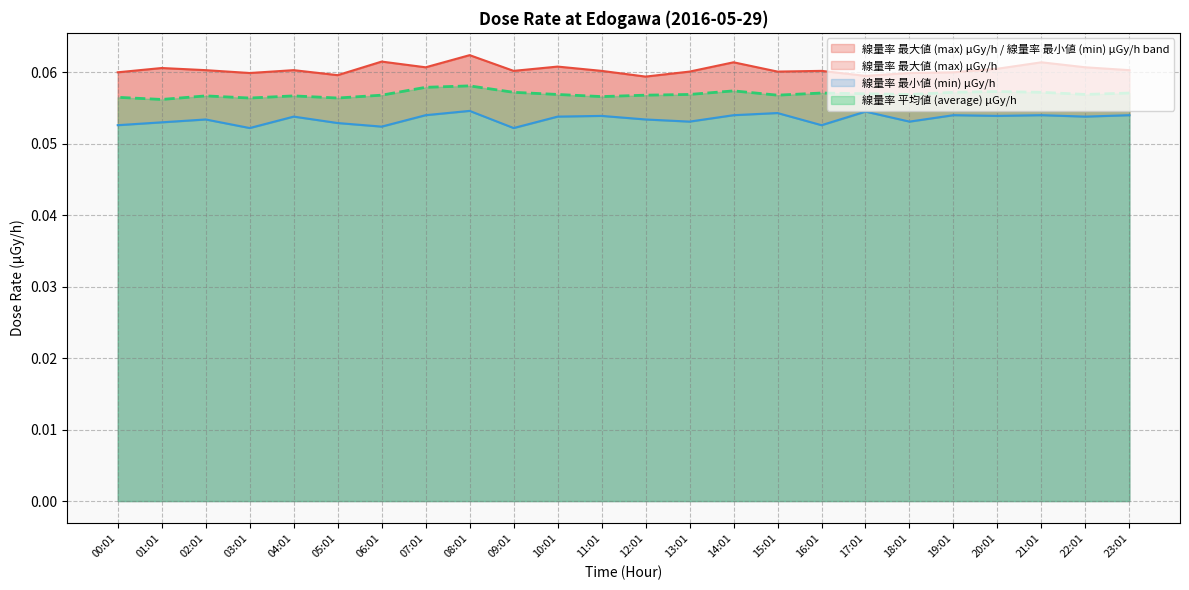

At how many categories does at least one series exceed 0?

24